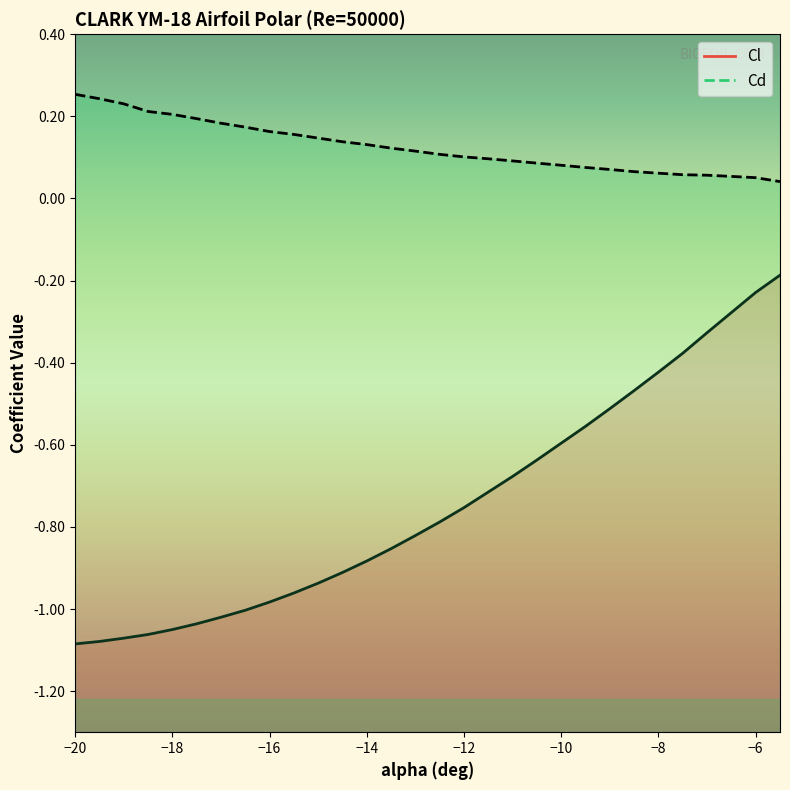

Reading right to left, extract all data points from this chart.

Cl: -0.2	-0.2	-0.3	-0.3	-0.4	-0.4	-0.5	-0.5	-0.6	-0.6	-0.6	-0.7	-0.7	-0.8	-0.8	-0.8	-0.9	-0.9	-0.9	-0.9	-1.0	-1.0	-1.0	-1.0	-1.0	-1.1	-1.1	-1.1	-1.1	-1.1
Cd: 0.0	0.1	0.1	0.1	0.1	0.1	0.1	0.1	0.1	0.1	0.1	0.1	0.1	0.1	0.1	0.1	0.1	0.1	0.1	0.1	0.2	0.2	0.2	0.2	0.2	0.2	0.2	0.2	0.2	0.3